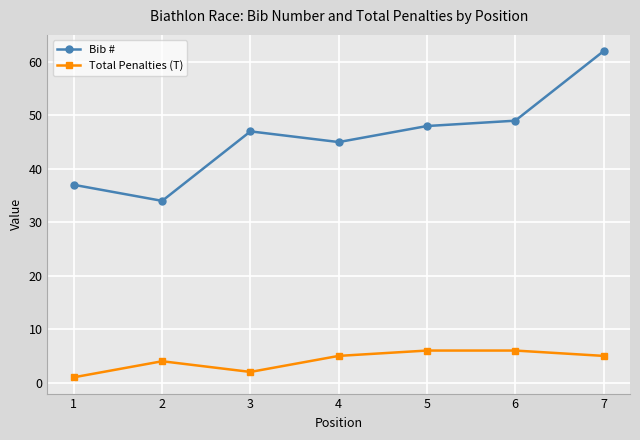

What is the lowest value of the Bib # series?

34